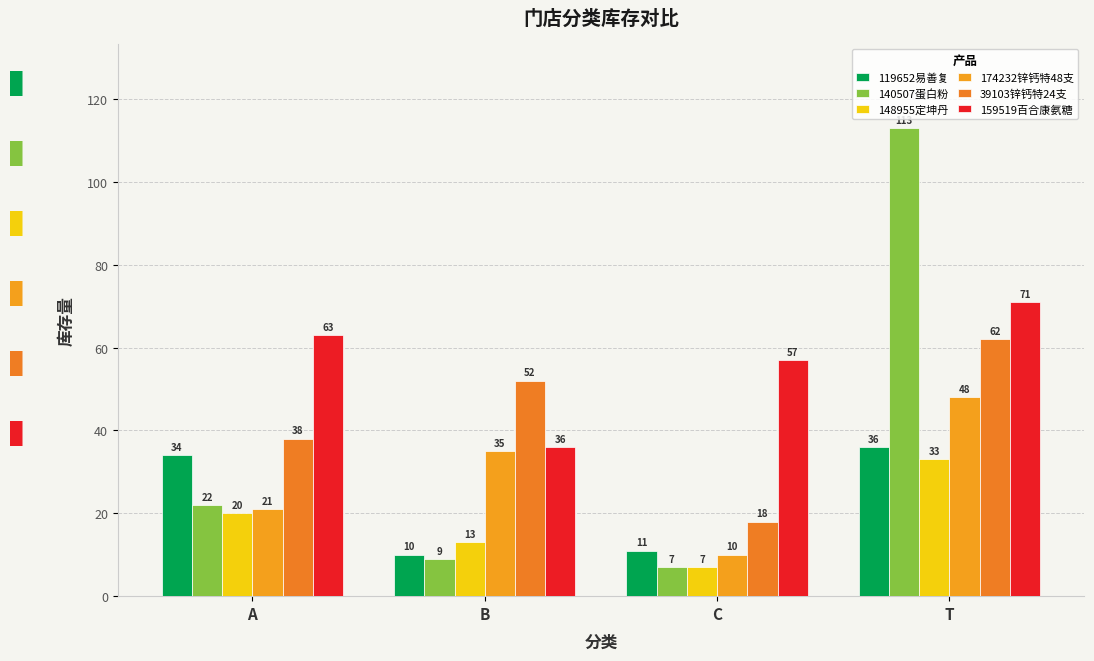

Which category has the highest value across all series?

T